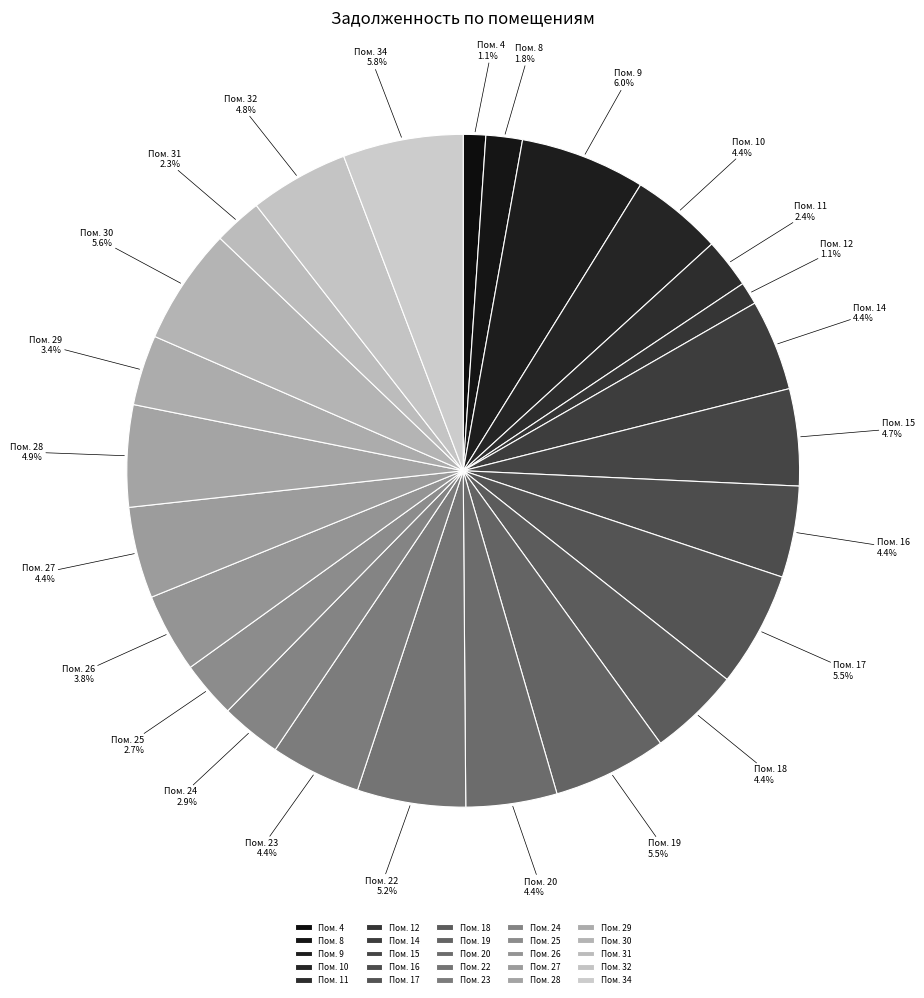

How many segments does this pie chart have?

25